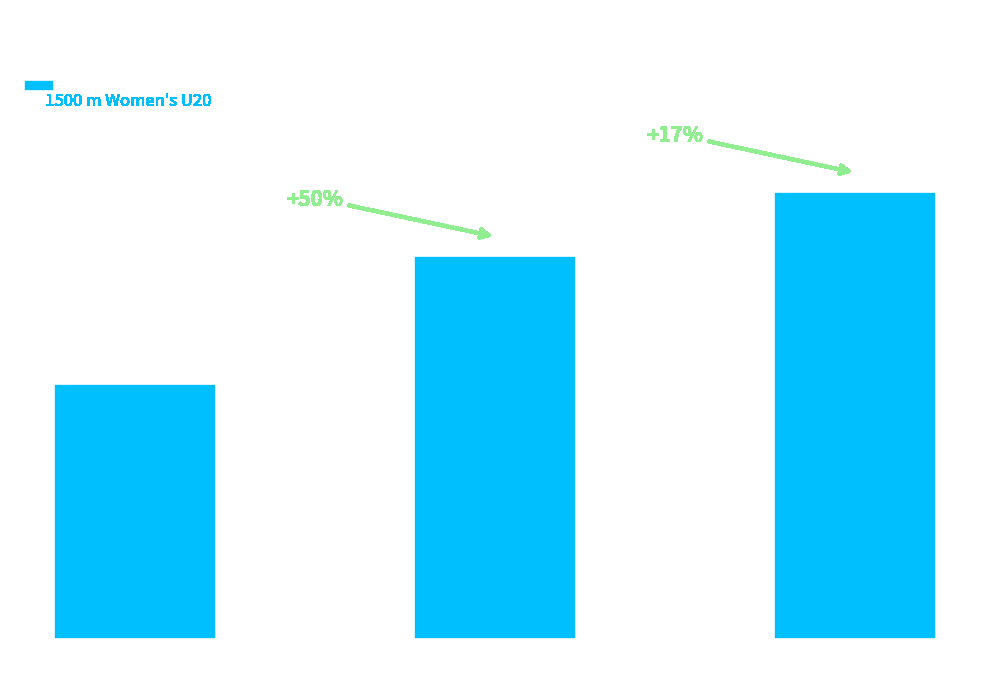

How many data points are less than 6?

1